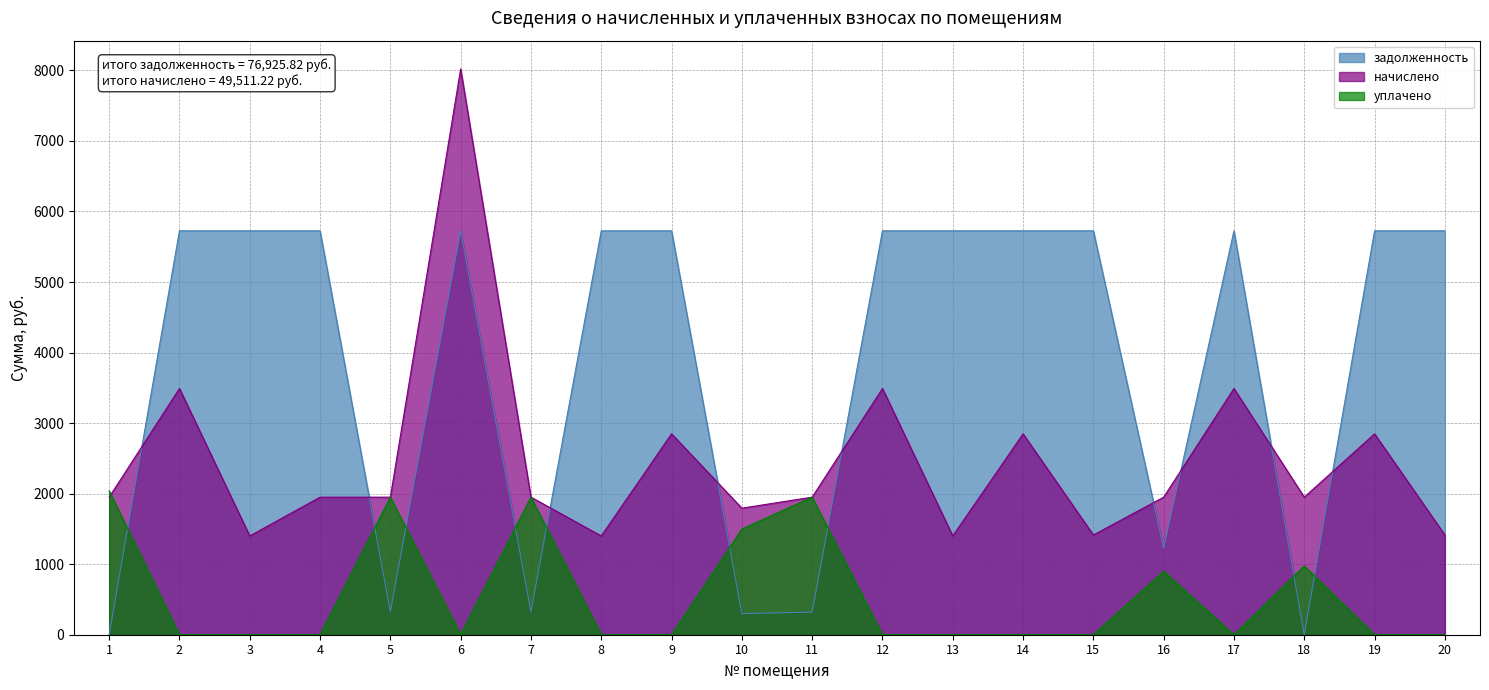

The value of уплачено at 15 is -644.0. True or false?

False